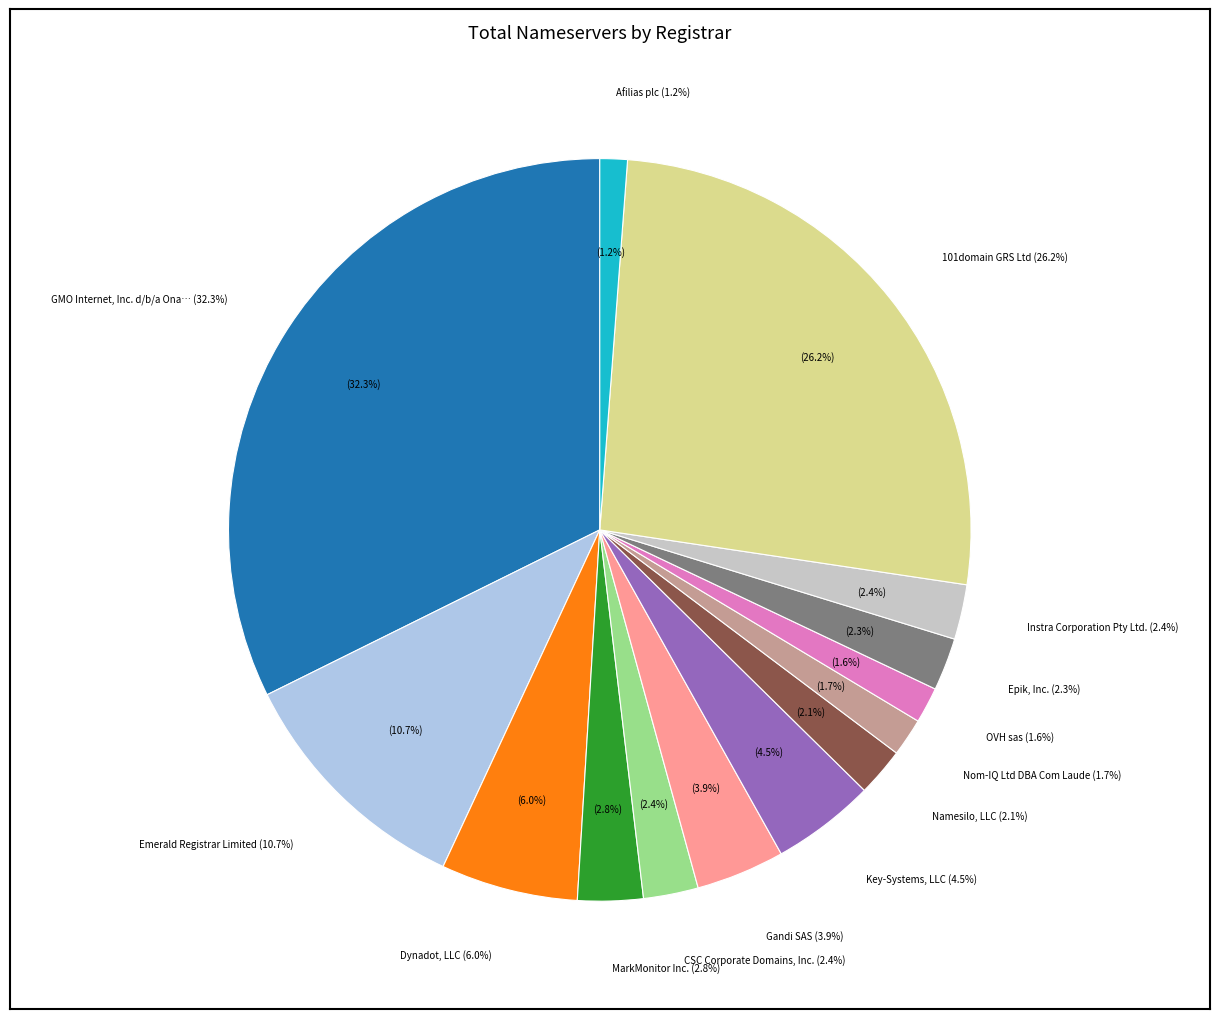

The Emerald Registrar Limited slice represents 11% of the pie. True or false?

True